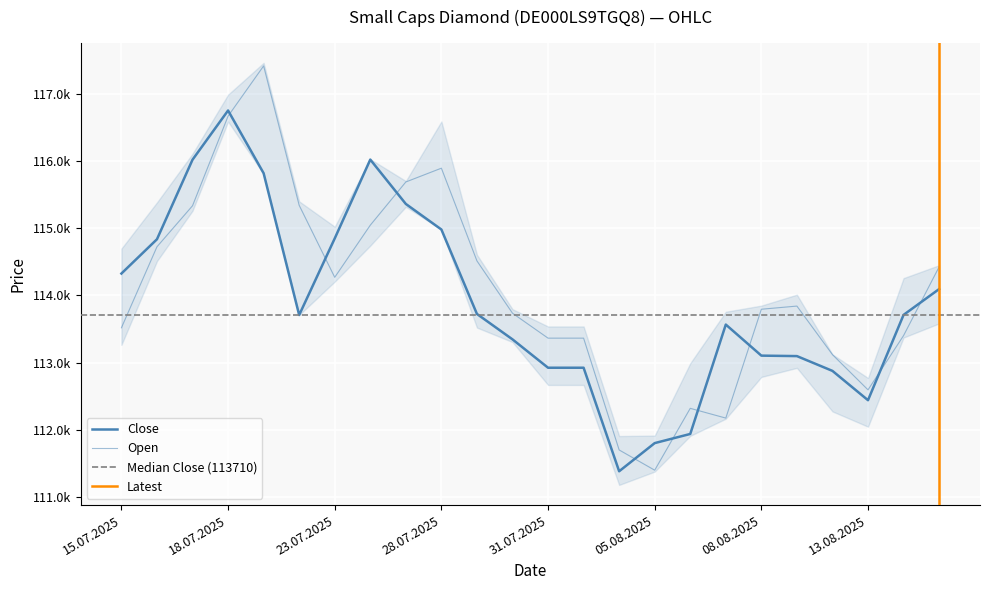

Which series changed the most between 30.07.2025 and 14.08.2025?

Close